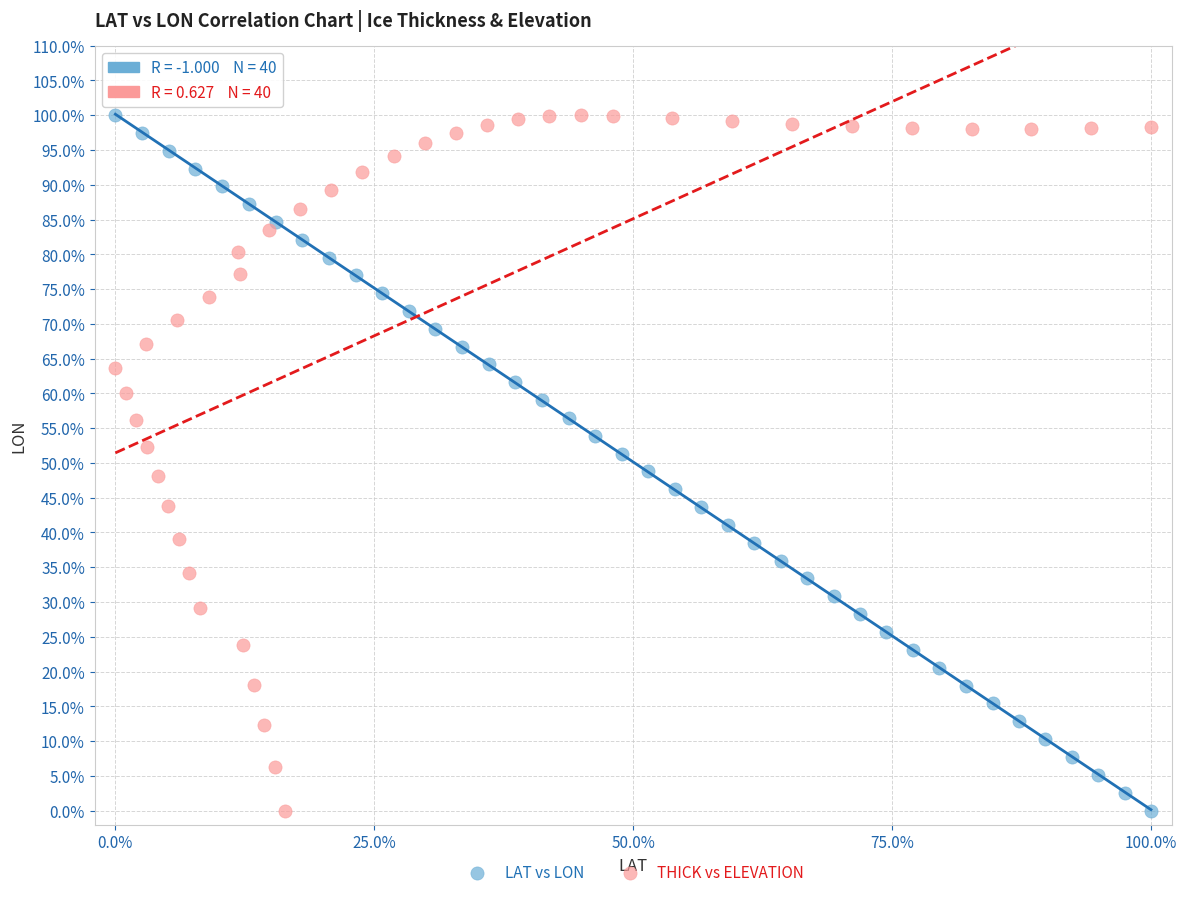

What are all the series names shown in the legend?

LAT vs LON, THICK vs ELEVATION